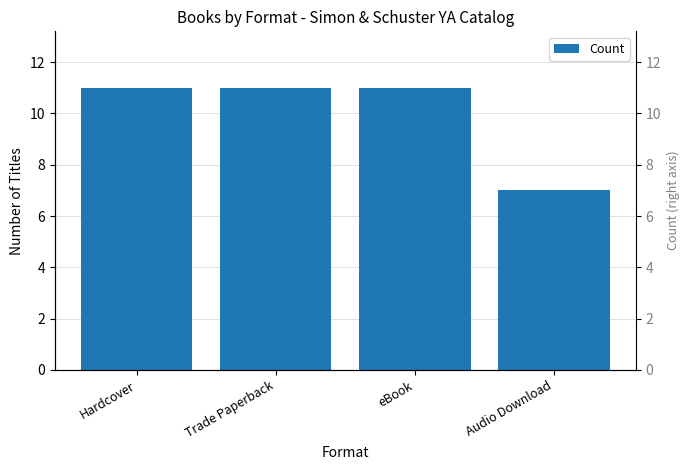

At which label is the value closest to 9?

Hardcover